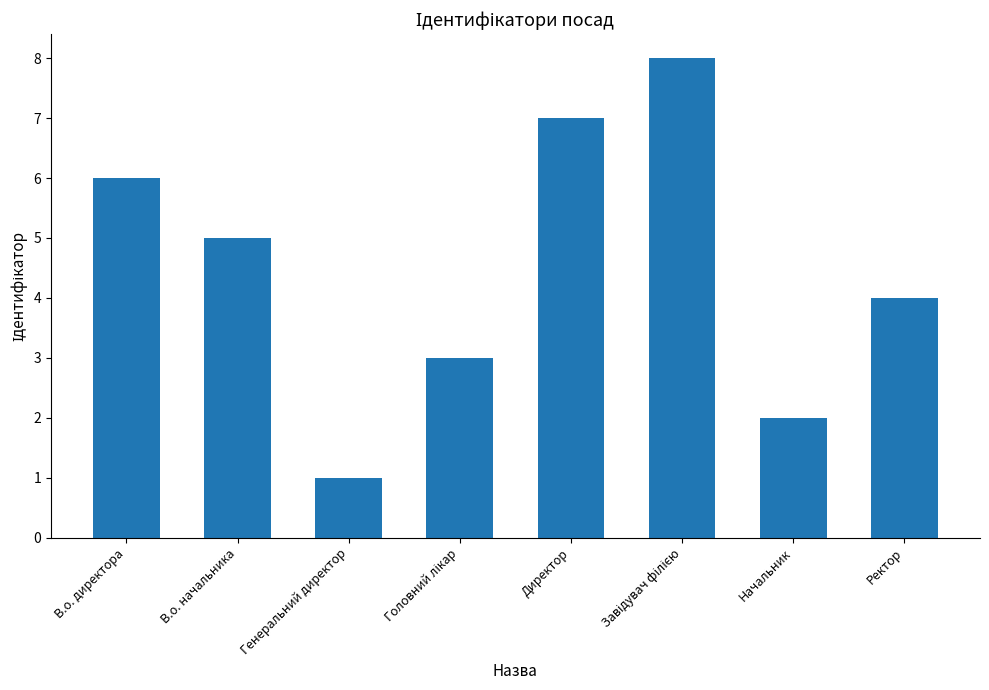

At which category does the chart reach its minimum across all series?

Генеральний директор